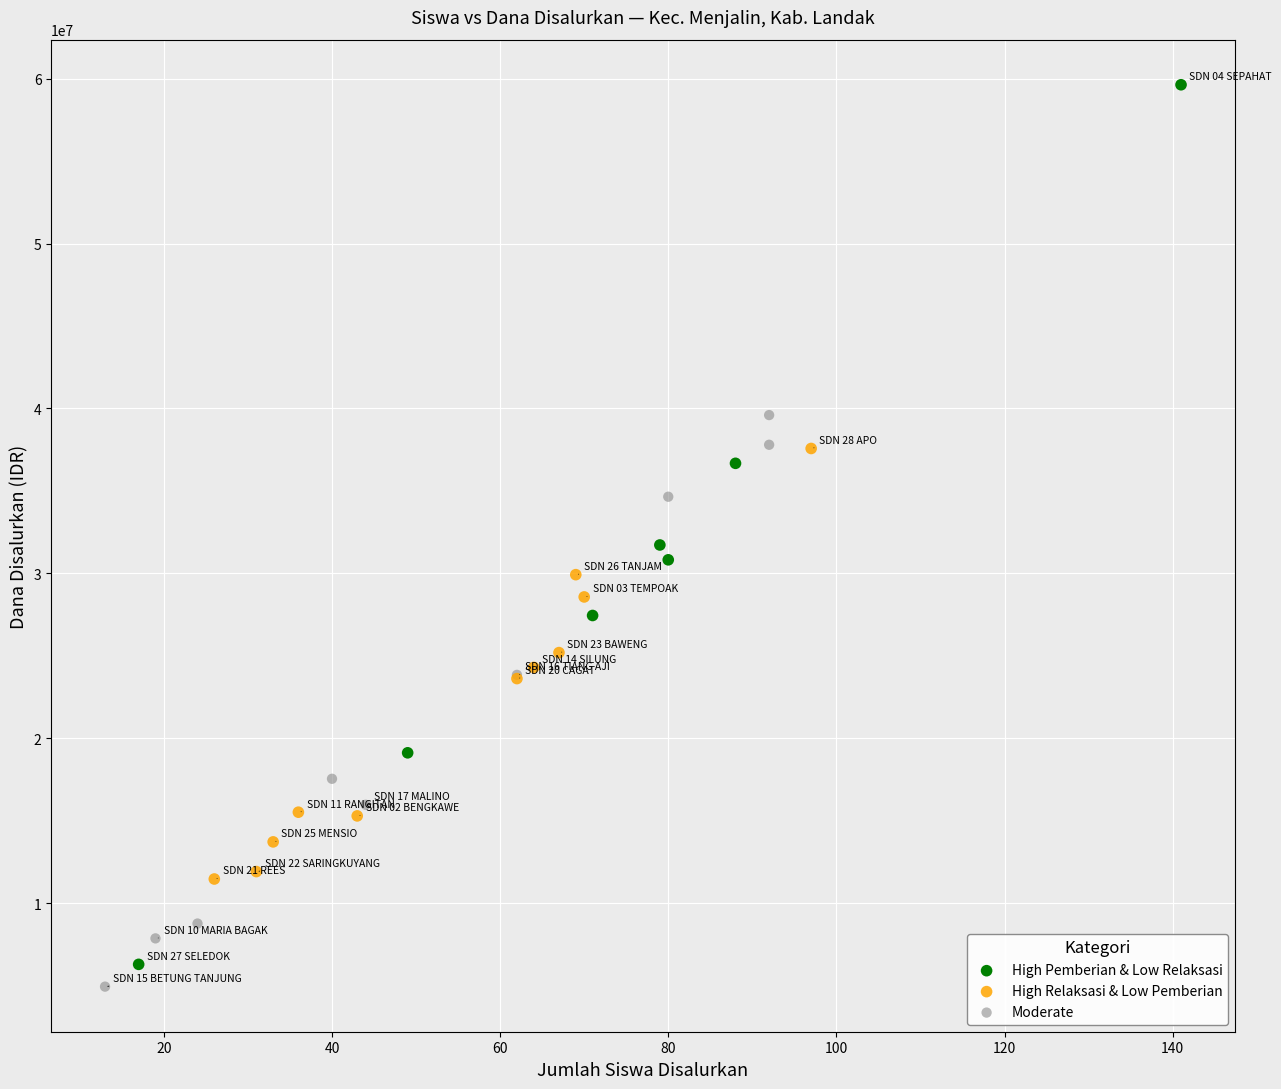

Which series contains the highest Y value?

High Pemberian & Low Relaksasi